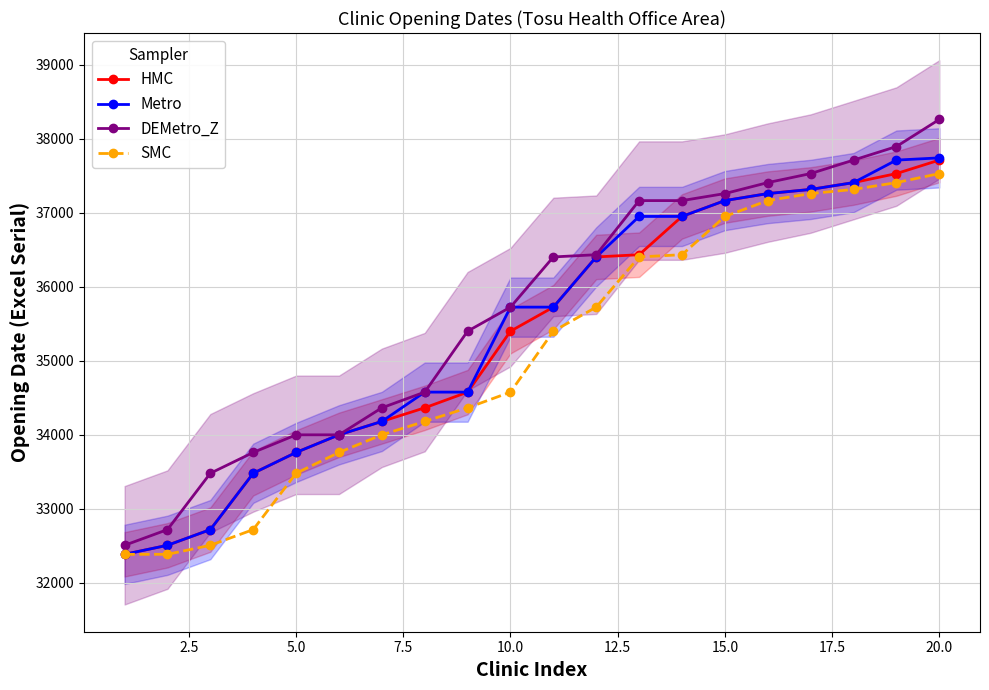

What is the maximum value shown in the chart?

38261